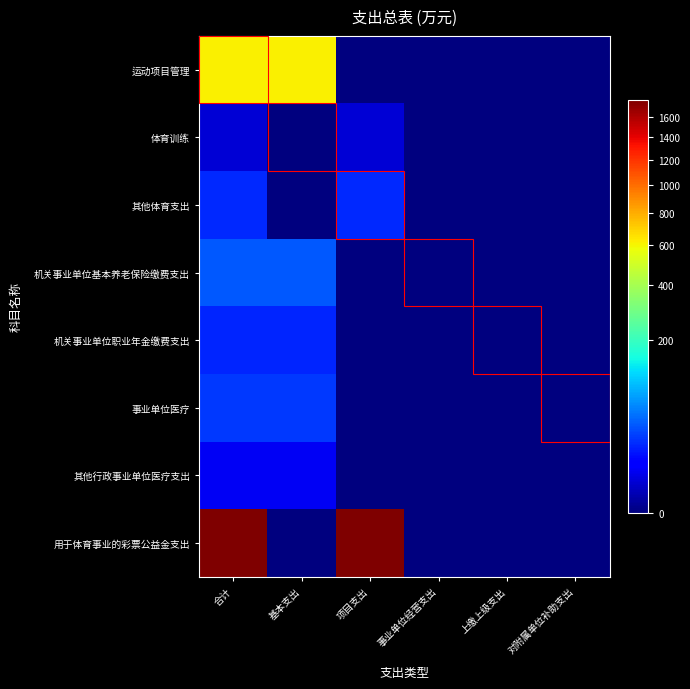

Reading left to right, transcribe all the data shown in this chart.

运动项目管理: 合计=612.5	基本支出=612.5	项目支出=0.0	事业单位经营支出=0.0	上缴上级支出=0.0	对附属单位补助支出=0.0
体育训练: 合计=2.9	基本支出=0.0	项目支出=2.9	事业单位经营支出=0.0	上缴上级支出=0.0	对附属单位补助支出=0.0
其他体育支出: 合计=20.0	基本支出=0.0	项目支出=20.0	事业单位经营支出=0.0	上缴上级支出=0.0	对附属单位补助支出=0.0
机关事业单位基本养老保险缴费支出: 合计=37.3	基本支出=37.3	项目支出=0.0	事业单位经营支出=0.0	上缴上级支出=0.0	对附属单位补助支出=0.0
机关事业单位职业年金缴费支出: 合计=18.7	基本支出=18.7	项目支出=0.0	事业单位经营支出=0.0	上缴上级支出=0.0	对附属单位补助支出=0.0
事业单位医疗: 合计=24.5	基本支出=24.5	项目支出=0.0	事业单位经营支出=0.0	上缴上级支出=0.0	对附属单位补助支出=0.0
其他行政事业单位医疗支出: 合计=6.1	基本支出=6.1	项目支出=0.0	事业单位经营支出=0.0	上缴上级支出=0.0	对附属单位补助支出=0.0
用于体育事业的彩票公益金支出: 合计=1777.5	基本支出=0.0	项目支出=1777.5	事业单位经营支出=0.0	上缴上级支出=0.0	对附属单位补助支出=0.0